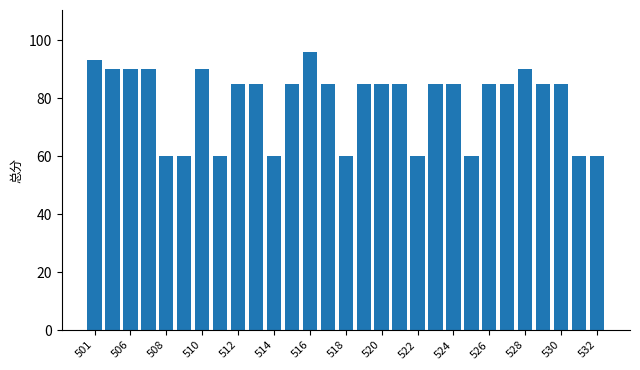

What is the minimum value shown in the chart?

60